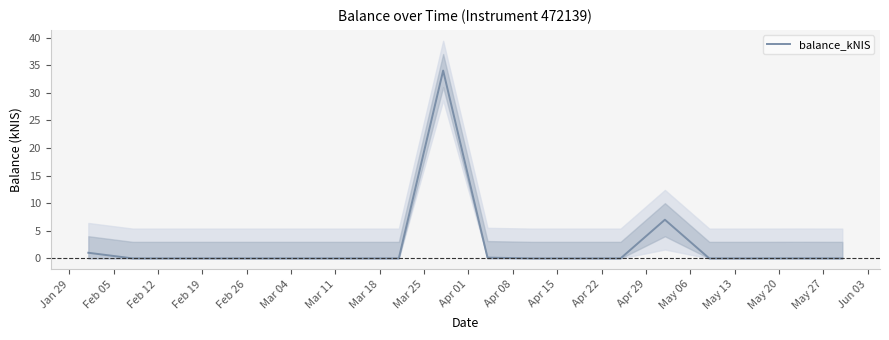

How many positive values are there?

5